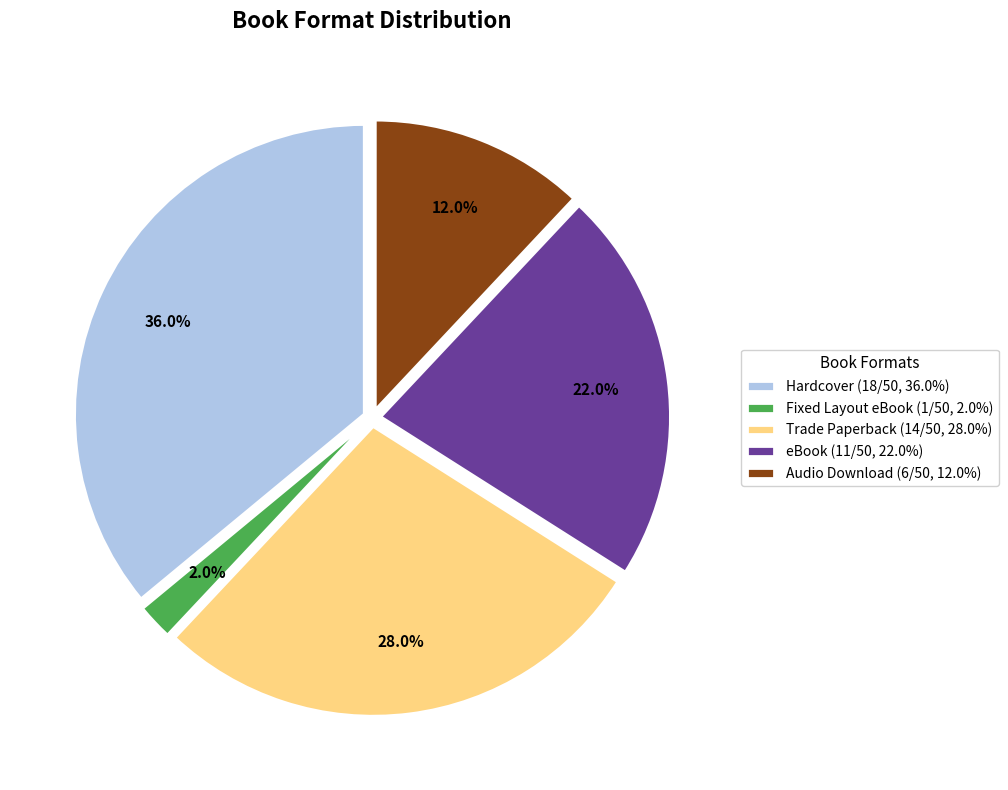

How many slices are in this pie chart?

5